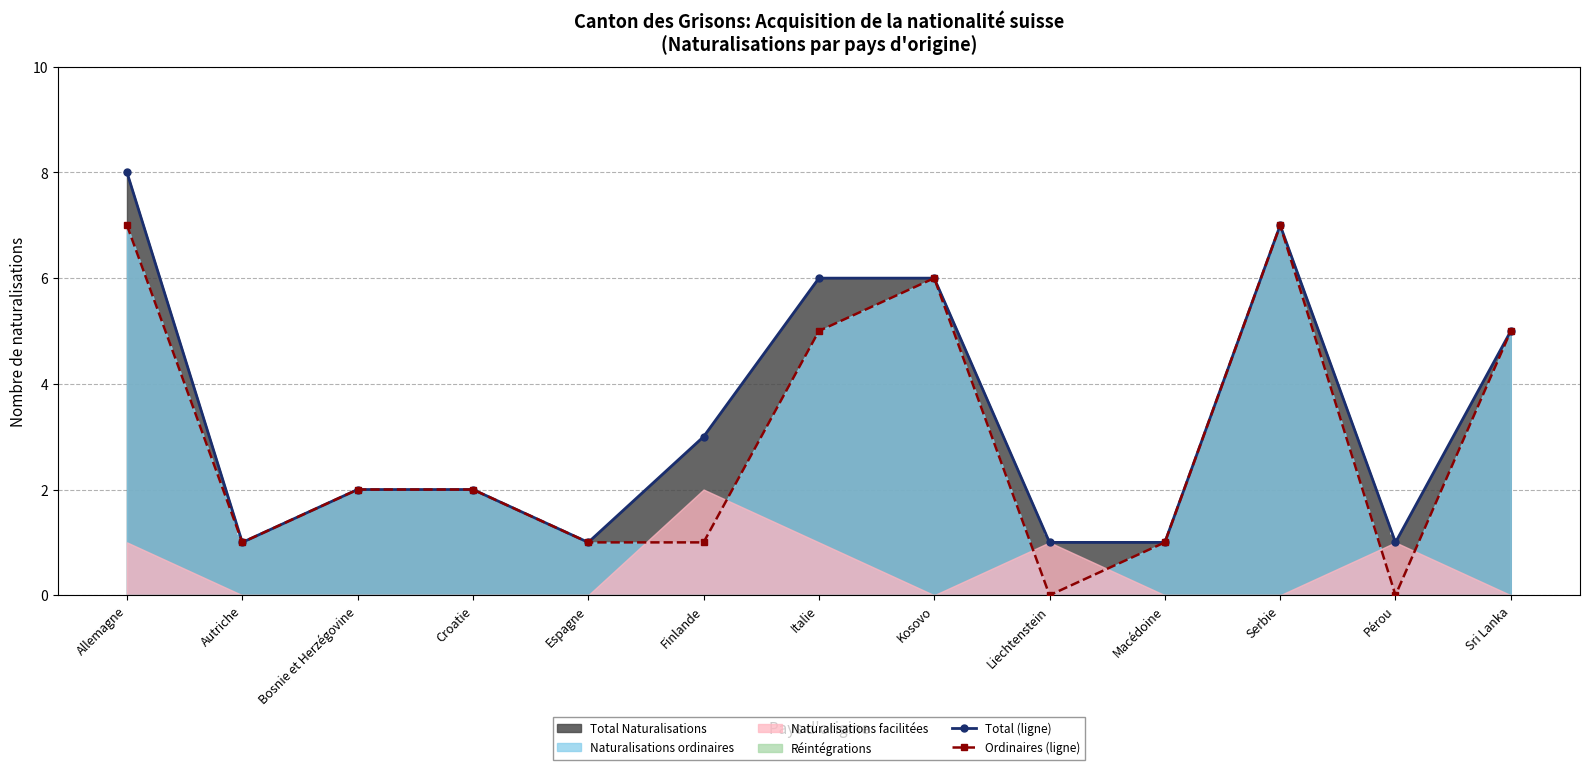

True or false: Ordinaires (line) and Total (line) cross at least once.

False